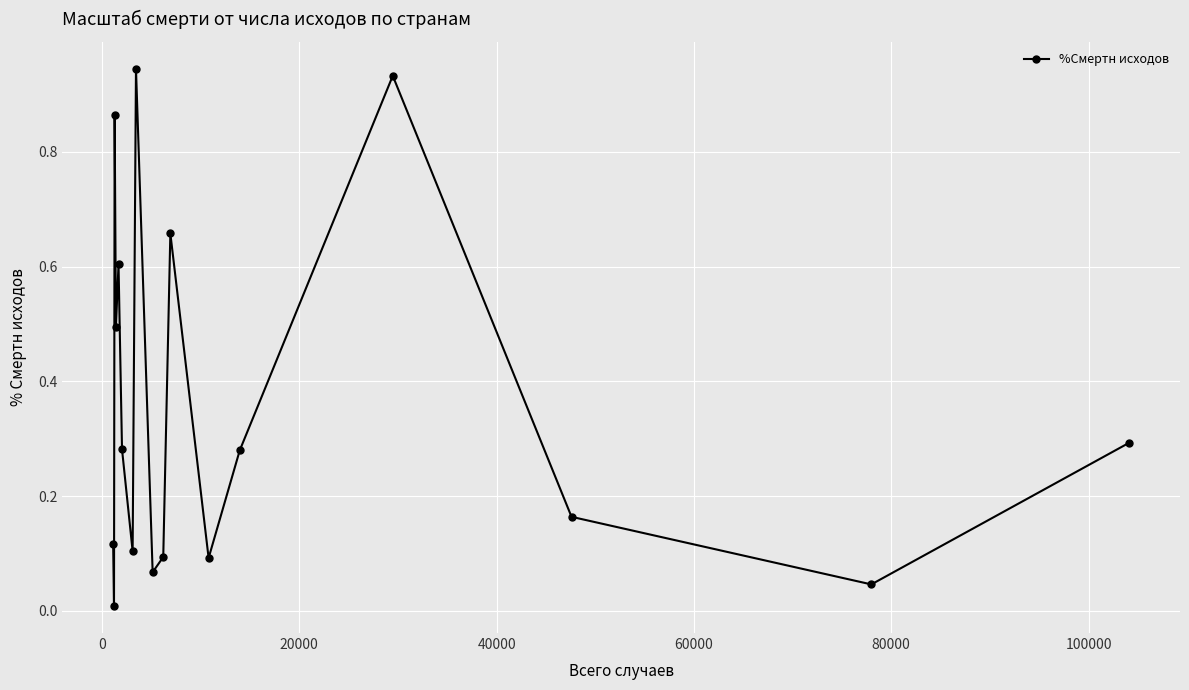

True or false: there are more than 0 points higher than both neighbors.

True